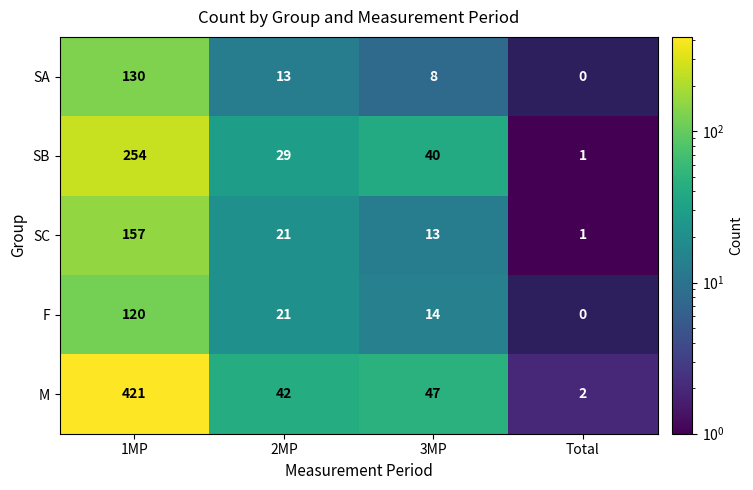

The SA series shows 194 at 1MP. True or false?

False